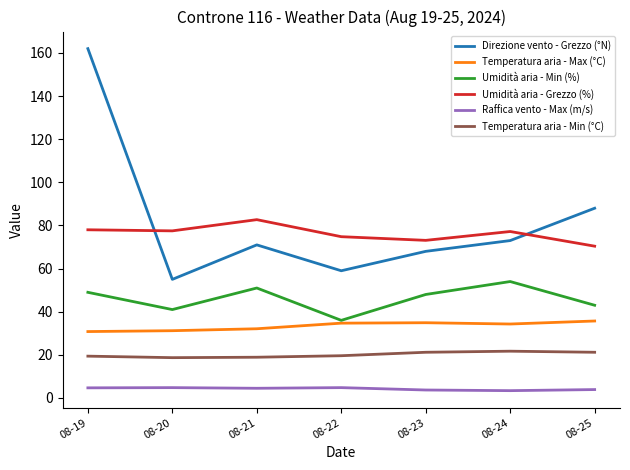

True or false: Raffica vento - Max (m/s) and Umidità aria - Grezzo (%) cross at least once.

False